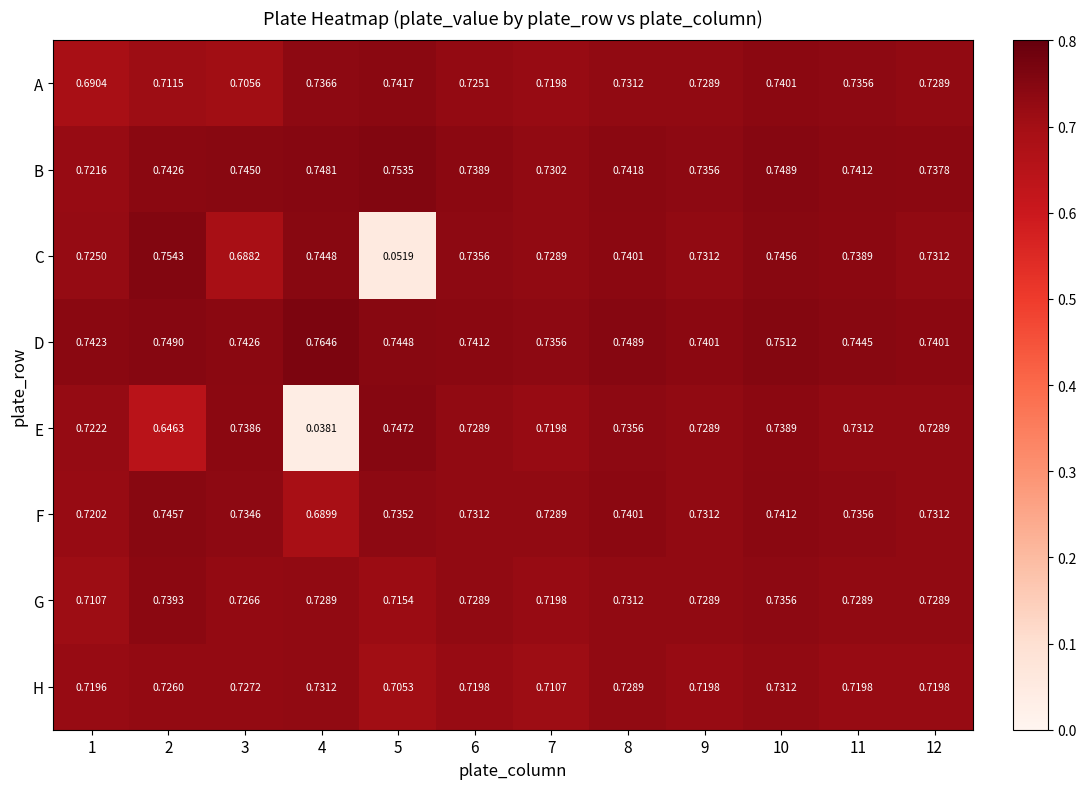

List the series in order of their peak value, highest first.

D, C, B, E, F, A, G, H